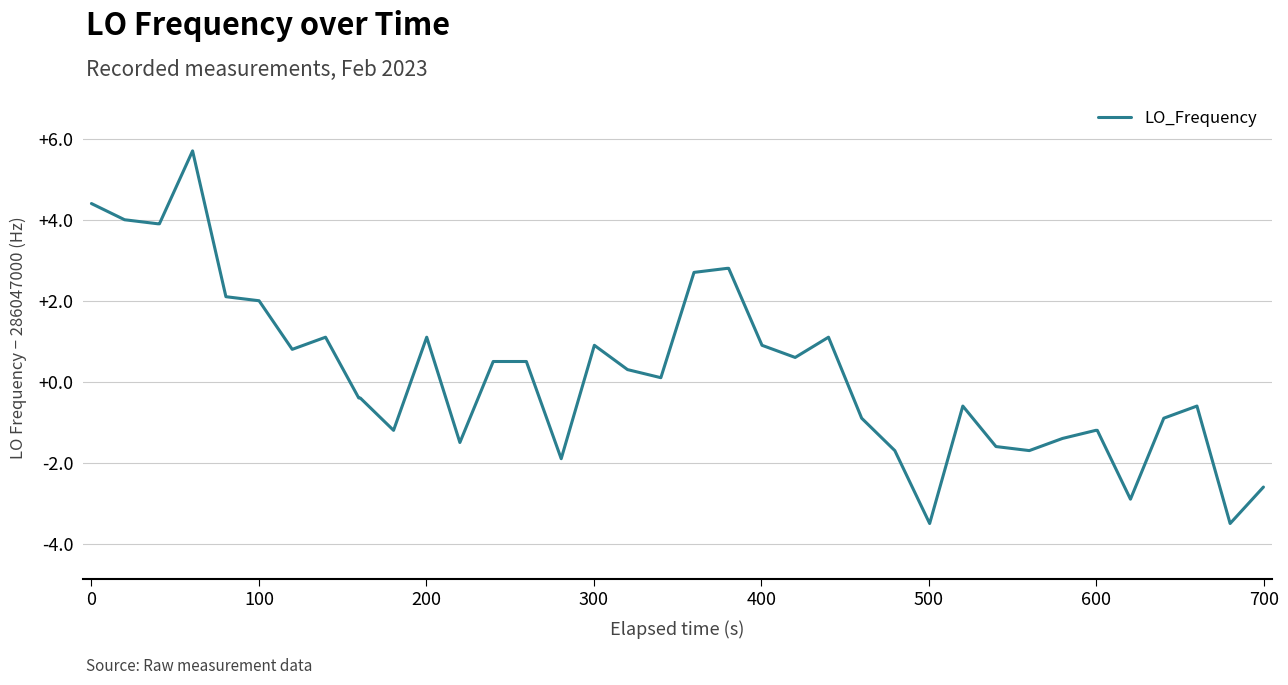

How many negative values are there?

19